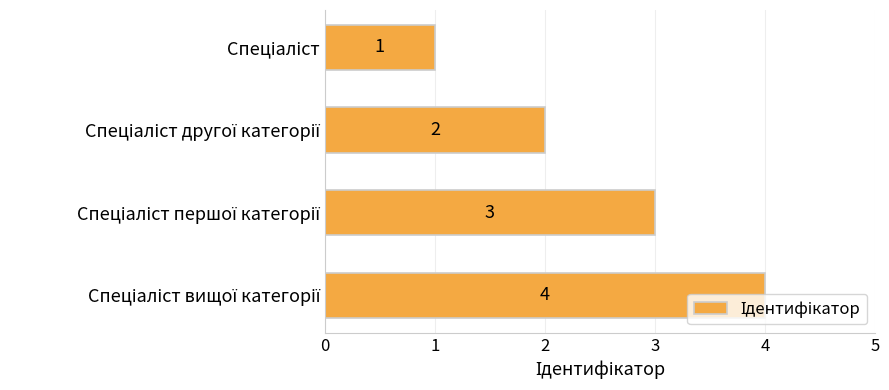

How many values are between 2 and 4?

3